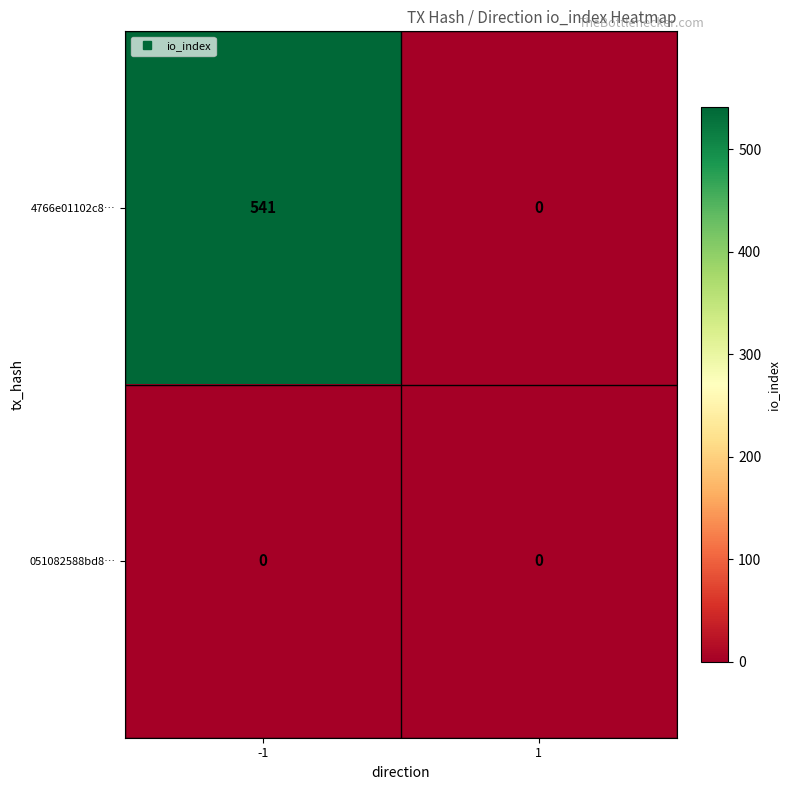

Which series changed the most between -1 and 1?

4766e01102c8…